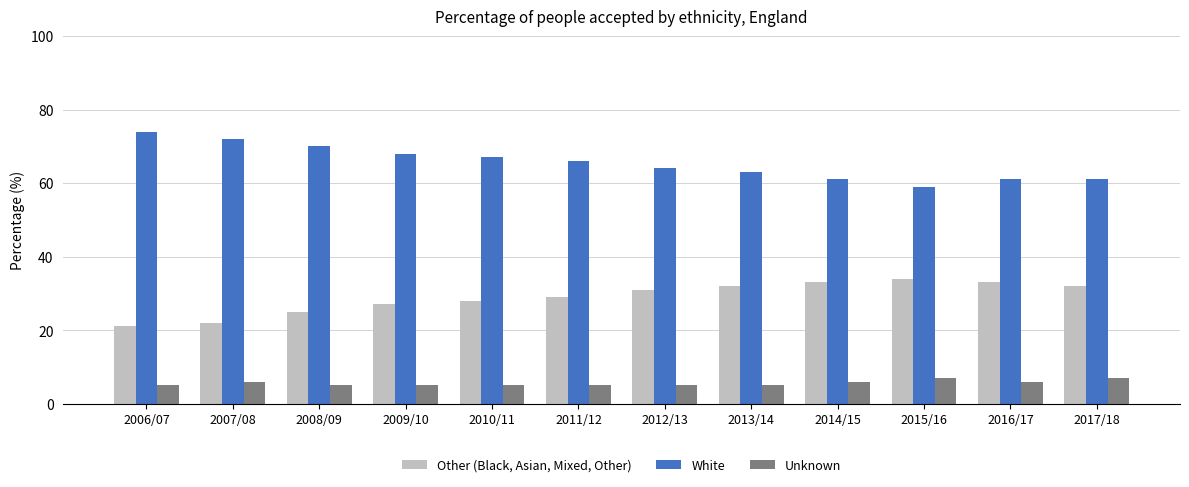

The value of Other (Black, Asian, Mixed, Other) at 2010/11 is 28. True or false?

True